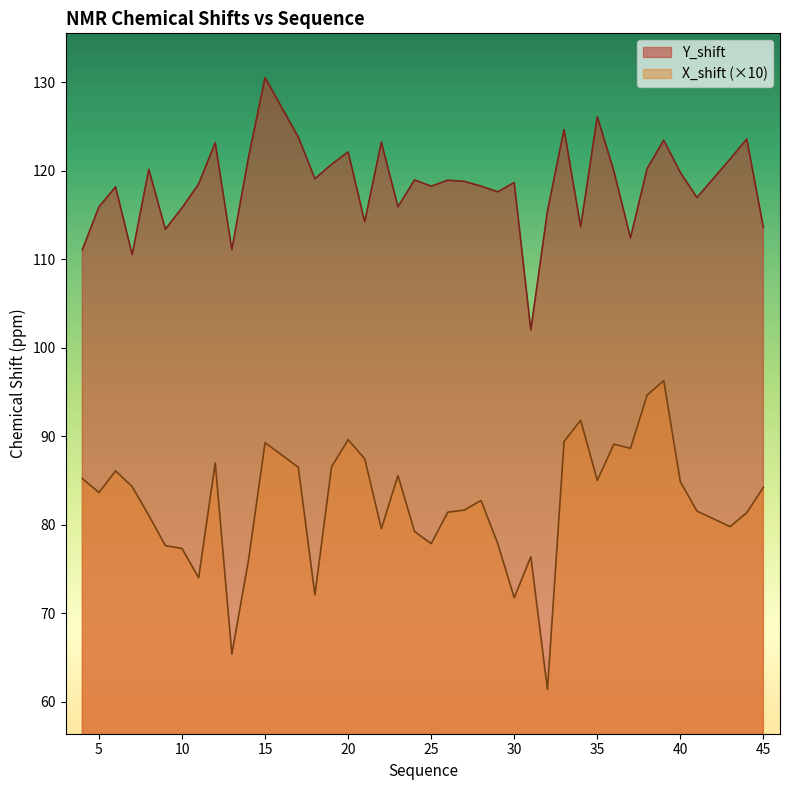

Reading right to left, extract all data points from this chart.

Y_shift: 45=113.6	44=123.6	43=121.3	41=117.0	40=119.8	39=123.5	38=120.2	37=112.4	36=120.0	35=126.1	34=113.7	33=124.7	32=115.4	31=102.0	30=118.7	29=117.6	28=118.3	27=118.8	26=118.9	25=118.3	24=119.0	23=115.9	22=123.3	21=114.2	20=122.1	19=120.7	18=119.1	17=123.8	15=130.5	14=121.5	13=111.1	12=123.2	11=118.5	10=115.8	9=113.4	8=120.2	7=110.5	6=118.2	5=115.9	4=111.1
X_shift: 45=84.2	44=81.4	43=79.8	41=81.6	40=84.9	39=96.3	38=94.7	37=88.7	36=89.1	35=85.0	34=91.8	33=89.4	32=61.4	31=76.4	30=71.8	29=77.9	28=82.8	27=81.7	26=81.4	25=77.9	24=79.2	23=85.6	22=79.6	21=87.5	20=89.6	19=86.5	18=72.1	17=86.5	15=89.3	14=76.0	13=65.4	12=87.0	11=74.0	10=77.3	9=77.7	8=81.1	7=84.3	6=86.1	5=83.7	4=85.2